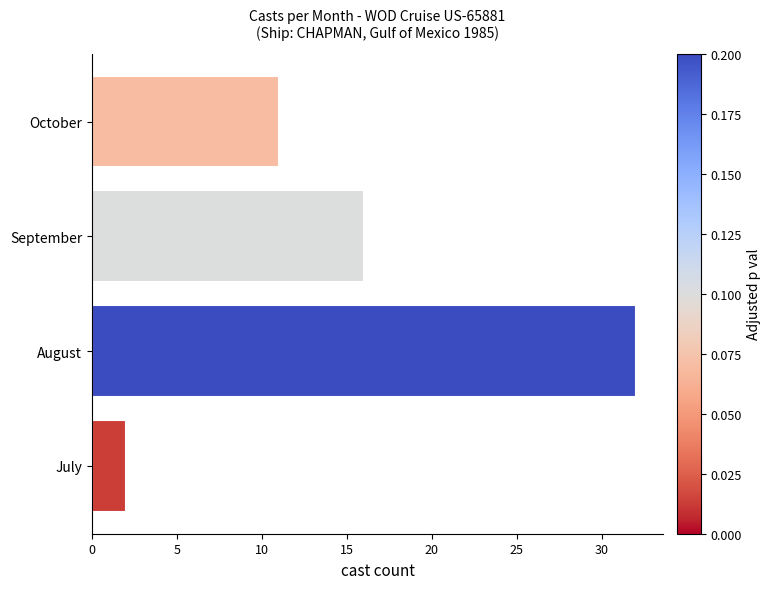

Rank the categories by value from highest to lowest.

August, September, October, July